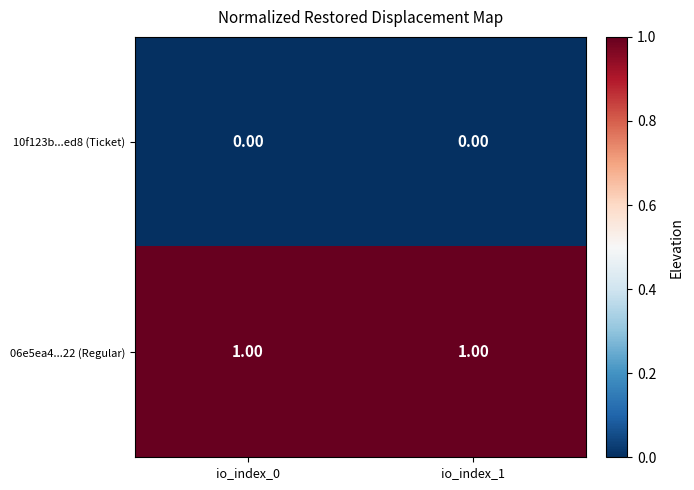

Rank the series at io_index_1 from lowest to highest value.

10f123b...ed8 (Ticket), 06e5ea4...22 (Regular)